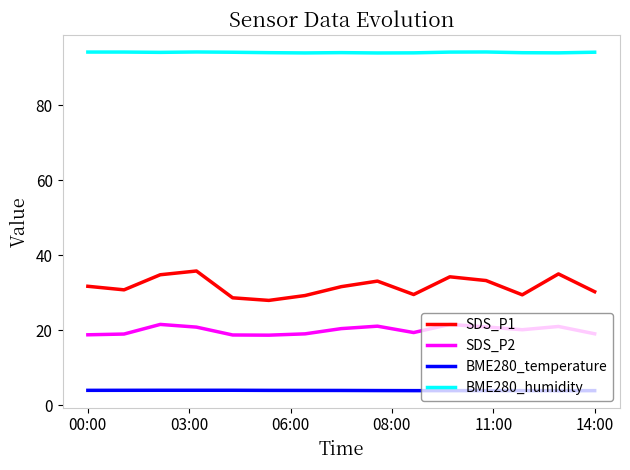

What is the maximum value for SDS_P1?

35.8